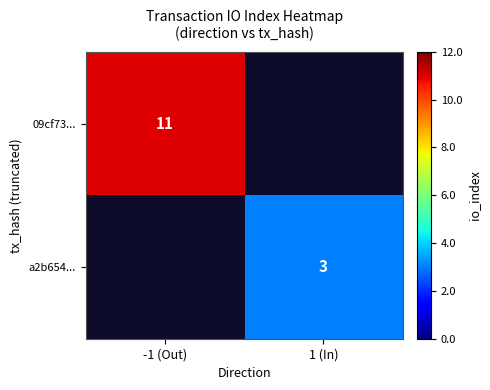

Is the value of 09cf73... at -1 (Out) greater than the value of a2b654... at 1 (In)?

Yes